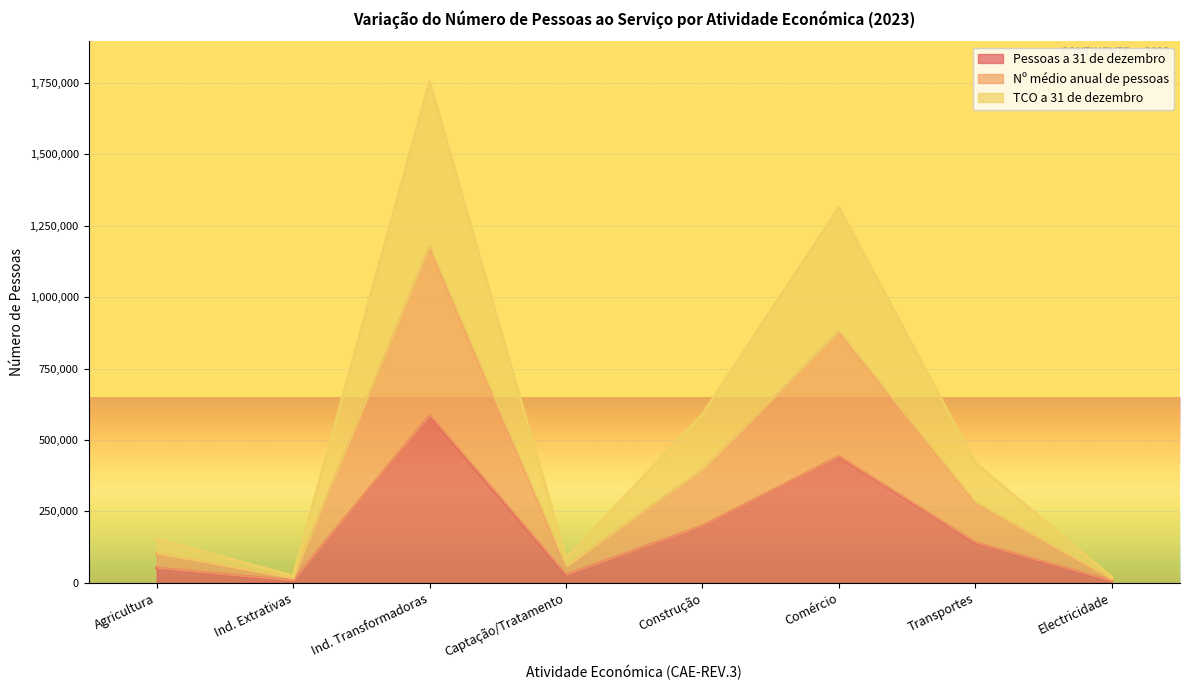

True or false: TCO a 31 de dezembro and Pessoas a 31 de dezembro cross at least once.

False